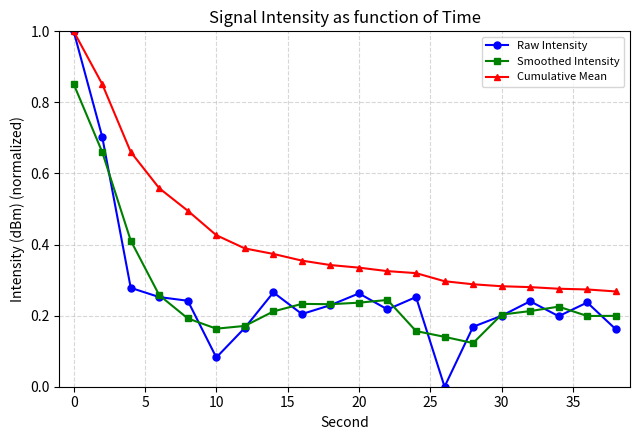

True or false: Smoothed Intensity and Cumulative Mean intersect in this chart.

False